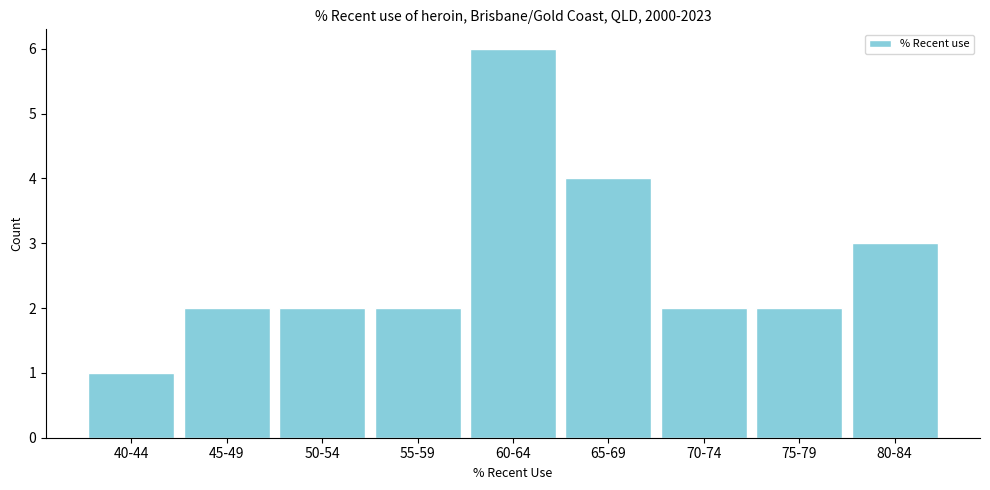

Reading right to left, extract all data points from this chart.

3	2	2	4	6	2	2	2	1